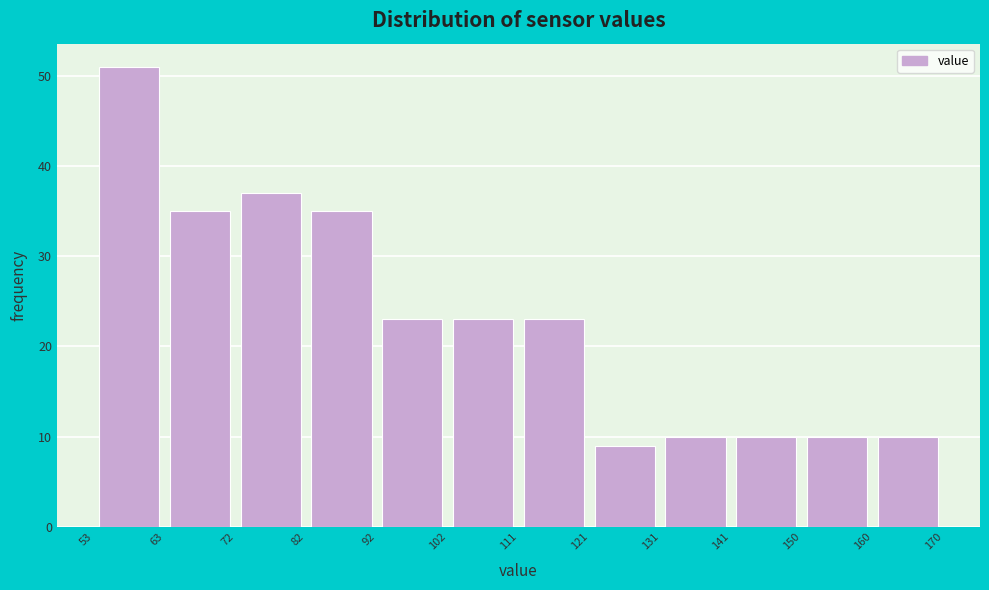

Reading left to right, transcribe this chart: for each bar, give the range it covers on the x-axis and its height. The values are not printed on the chart, so give them approximately, as read against the axis.

53 to 63: 51
63 to 72: 35
72 to 82: 37
82 to 92: 35
92 to 102: 23
102 to 111: 23
111 to 121: 23
121 to 131: 9
131 to 141: 10
141 to 150: 10
150 to 160: 10
160 to 170: 10